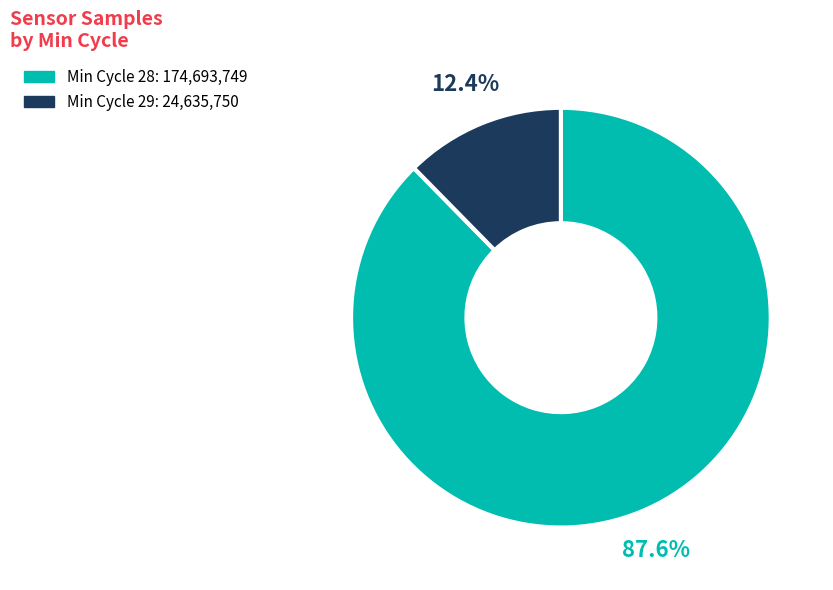

How many slices are in this pie chart?

2